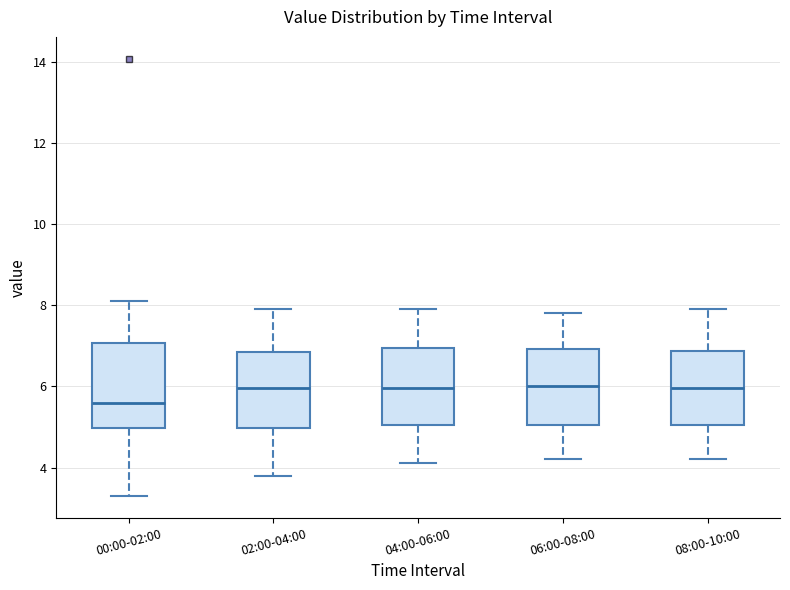

Reading left to right, transcribe this box plot: for each box, give where its median line is, the range the box spans, and where its two whiskers end, as read against the y-axis. The values are not printed on the chart, so give them approximately, as read against the axis.

00:00-02:00: median 5.6, box 5.0 to 7.0, whiskers 3.4 to 8.2
02:00-04:00: median 6.0, box 5.0 to 6.8, whiskers 3.8 to 8.0
04:00-06:00: median 6.0, box 5.0 to 7.0, whiskers 4.2 to 8.0
06:00-08:00: median 6.0, box 5.0 to 7.0, whiskers 4.2 to 7.8
08:00-10:00: median 6.0, box 5.0 to 6.8, whiskers 4.2 to 8.0